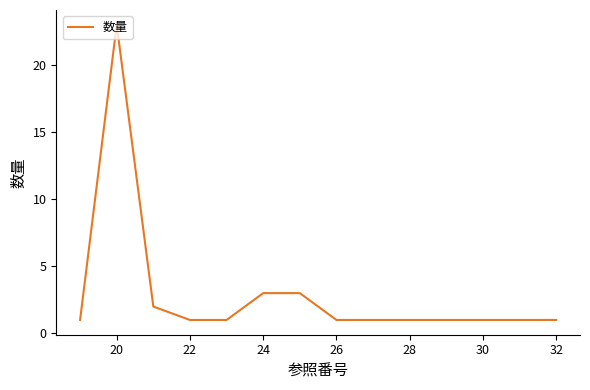

How many lines are shown in the chart?

1